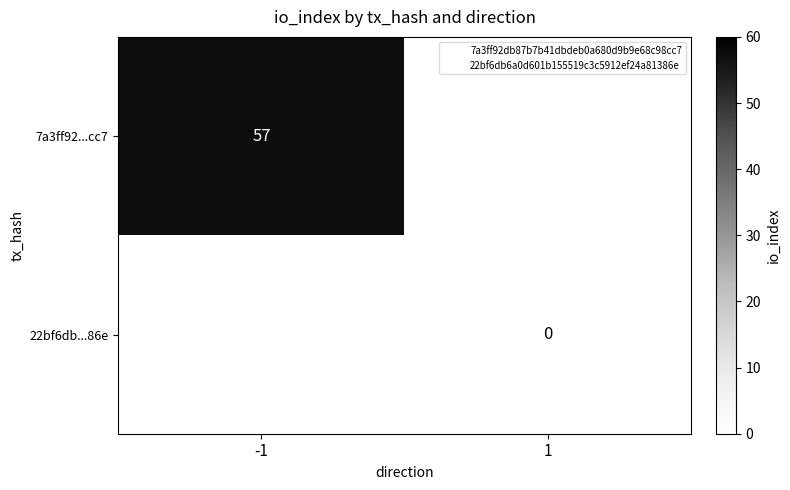

Which series has the largest range (max minus min)?

7a3ff92...cc7